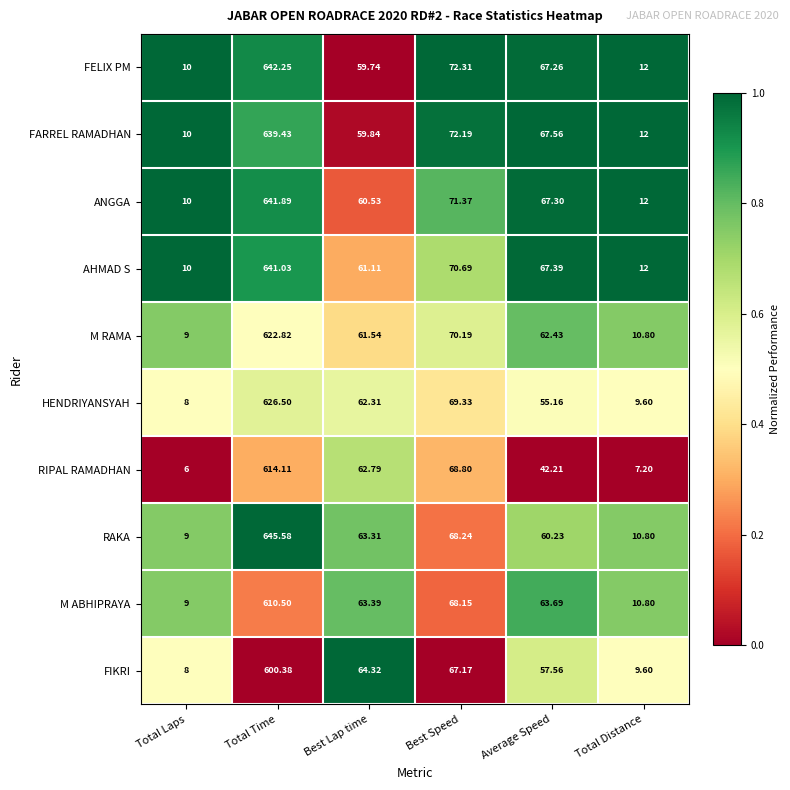

Which category has the lowest value in the AHMAD S series?

Total Laps